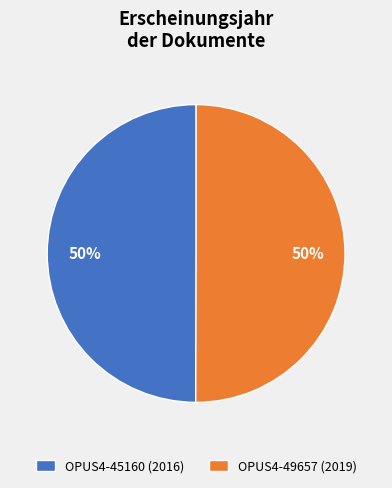

To the nearest percent, what is the average slice percentage?

50%